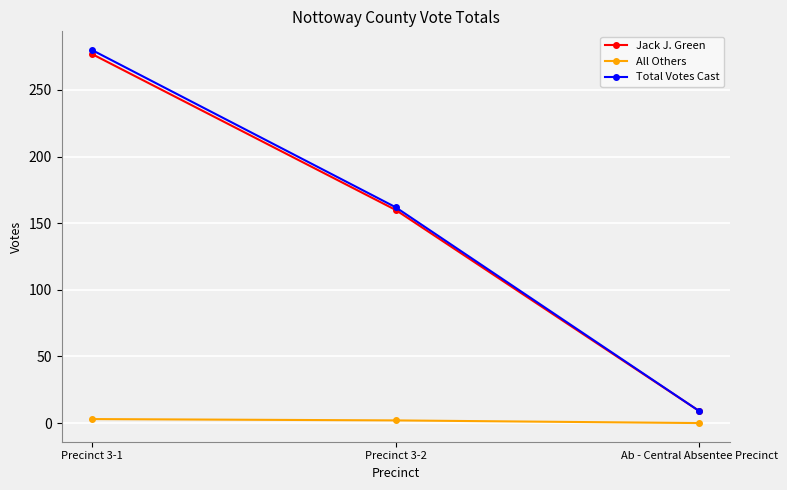

At how many categories does at least one series exceed 116?

2